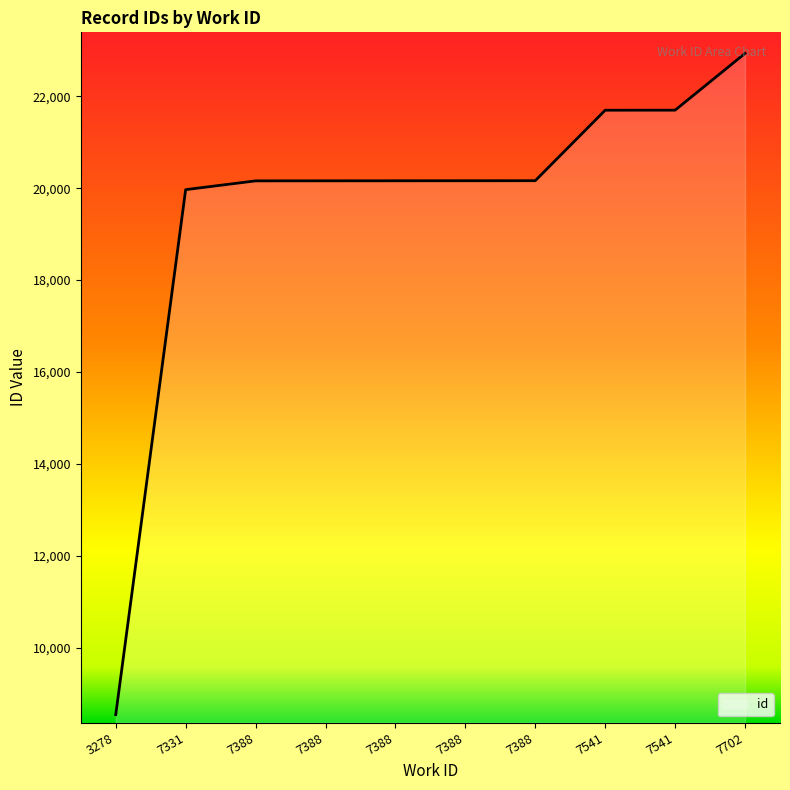

The chart shows a value of 28540 at 7388. True or false?

False